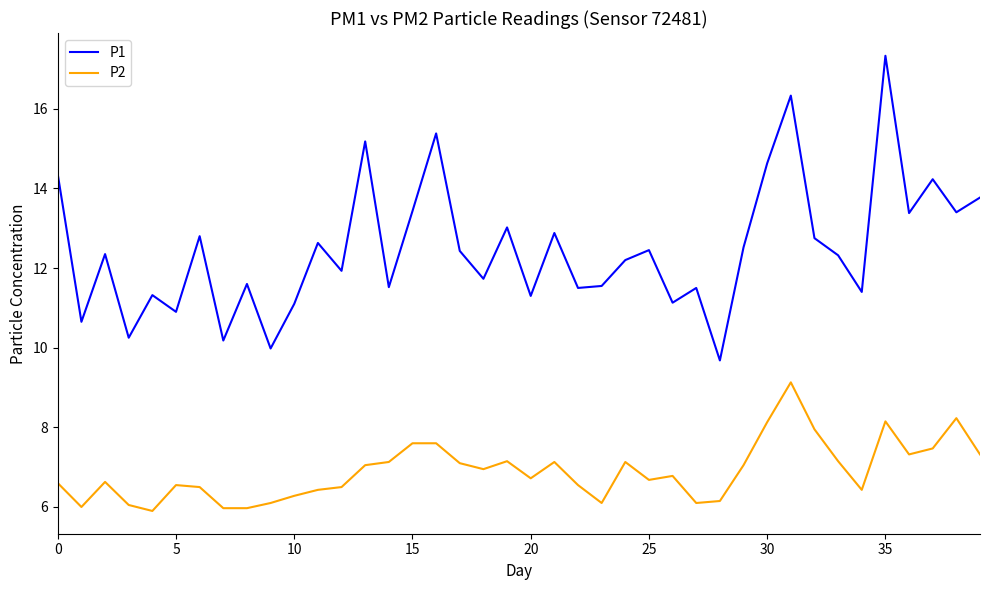

True or false: P2 and P1 intersect in this chart.

False